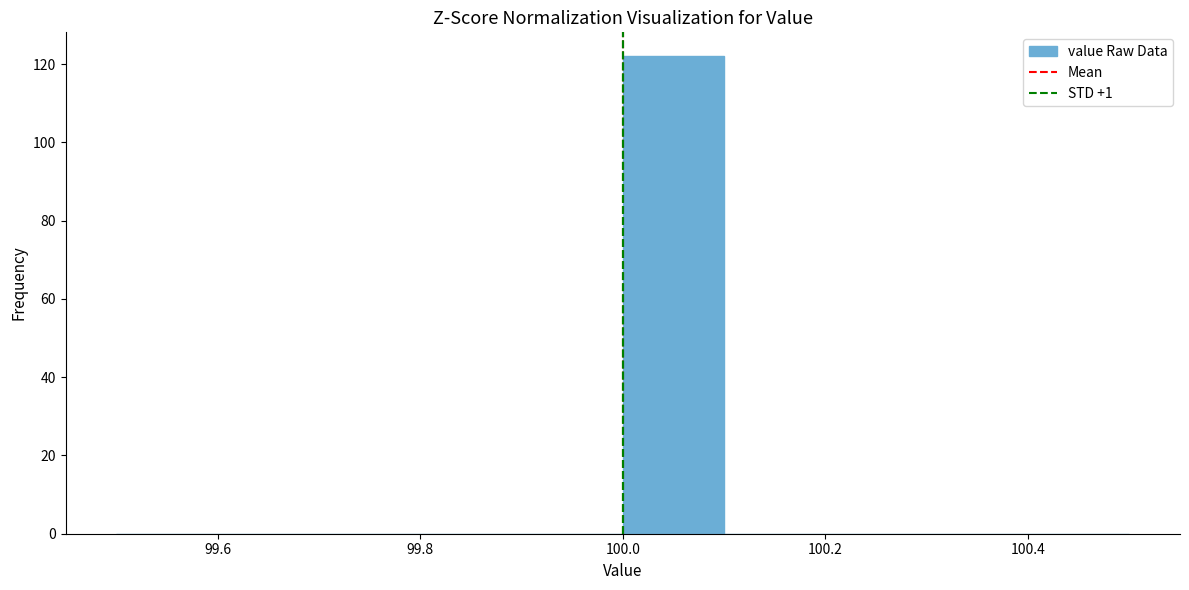

How tall is the bar that spans 100.0 to 100.1 on the x-axis? The values are not printed on the chart, so give them approximately, as read against the axis.

122